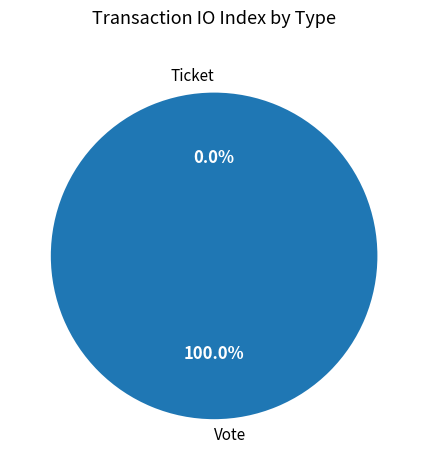

Which category has the biggest portion of the pie?

Vote